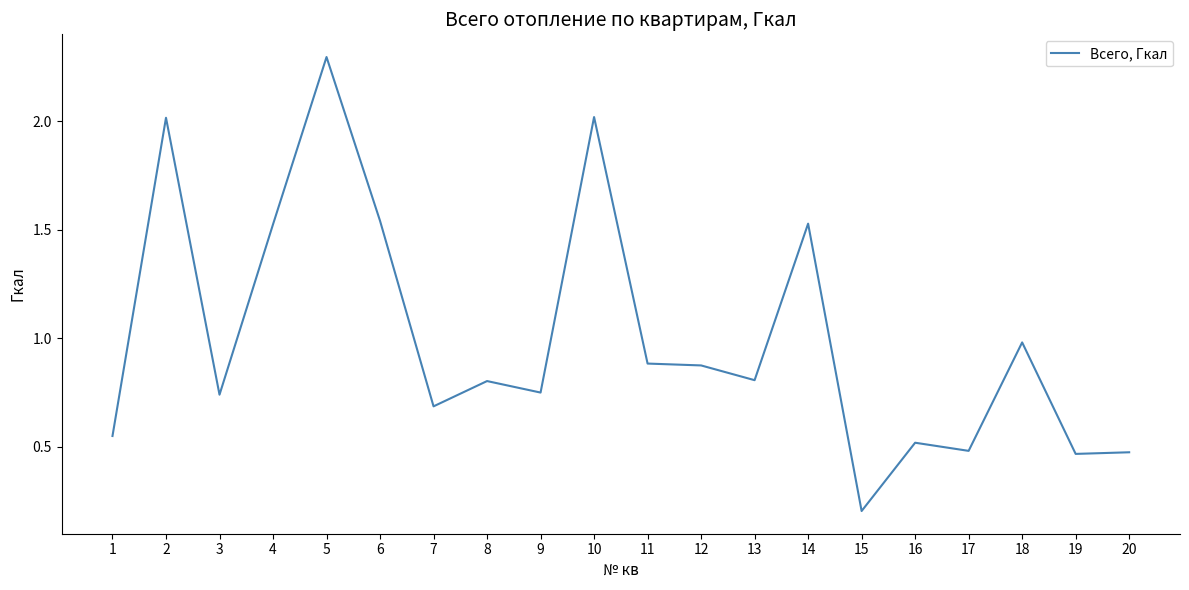

At which category does the chart reach its peak across all series?

5